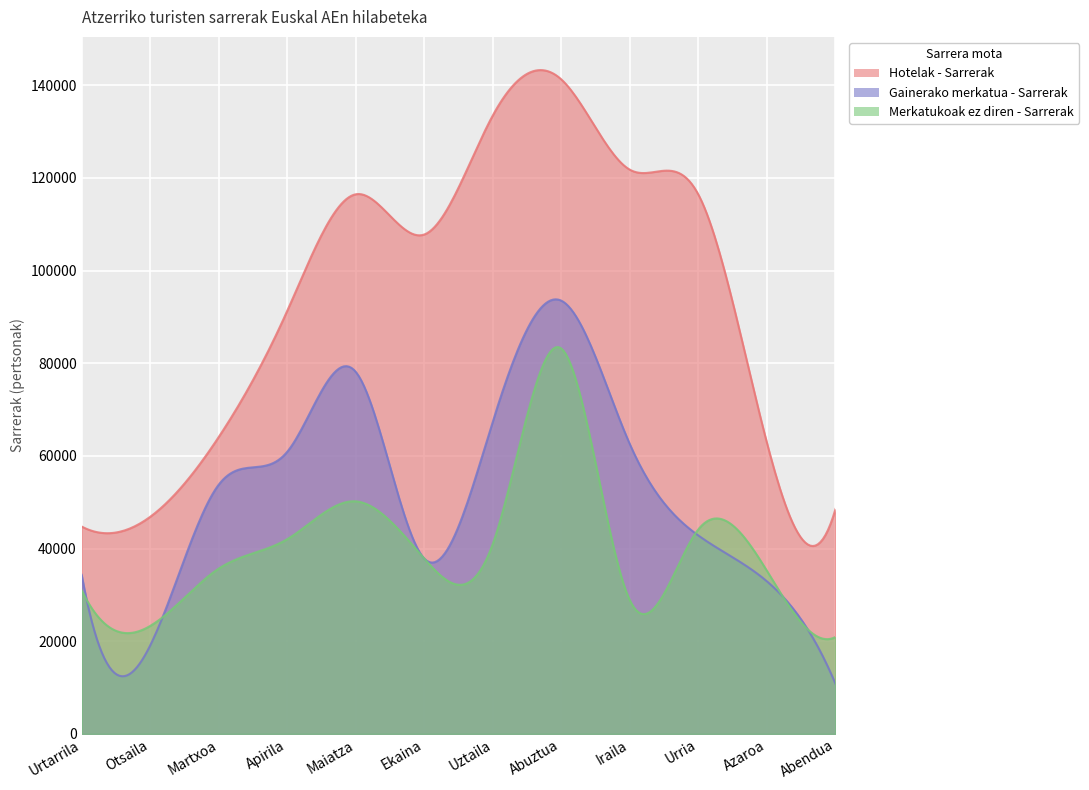

Between Abuztua and Abendua, which series saw the biggest shift?

Hotelak - Sarrerak